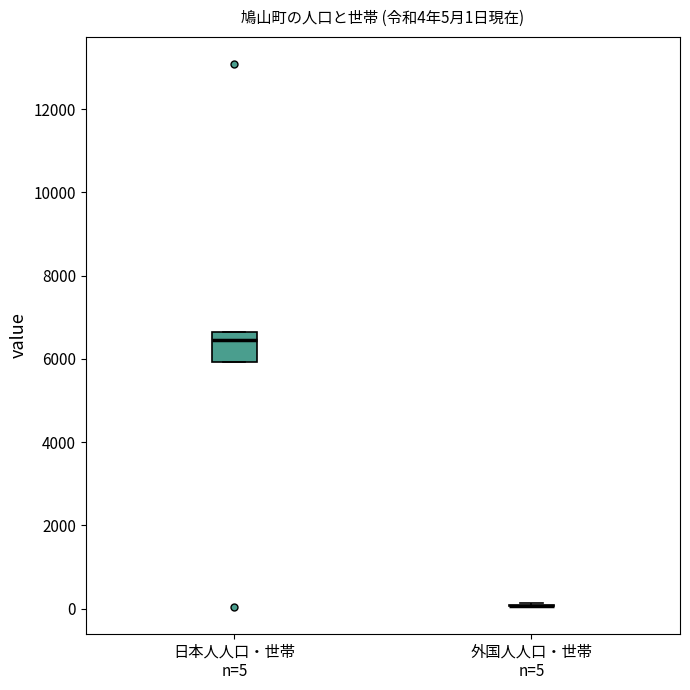

Which box is the tallest, from its lower edge to its upper edge?

日本人人口・世帯 n=5